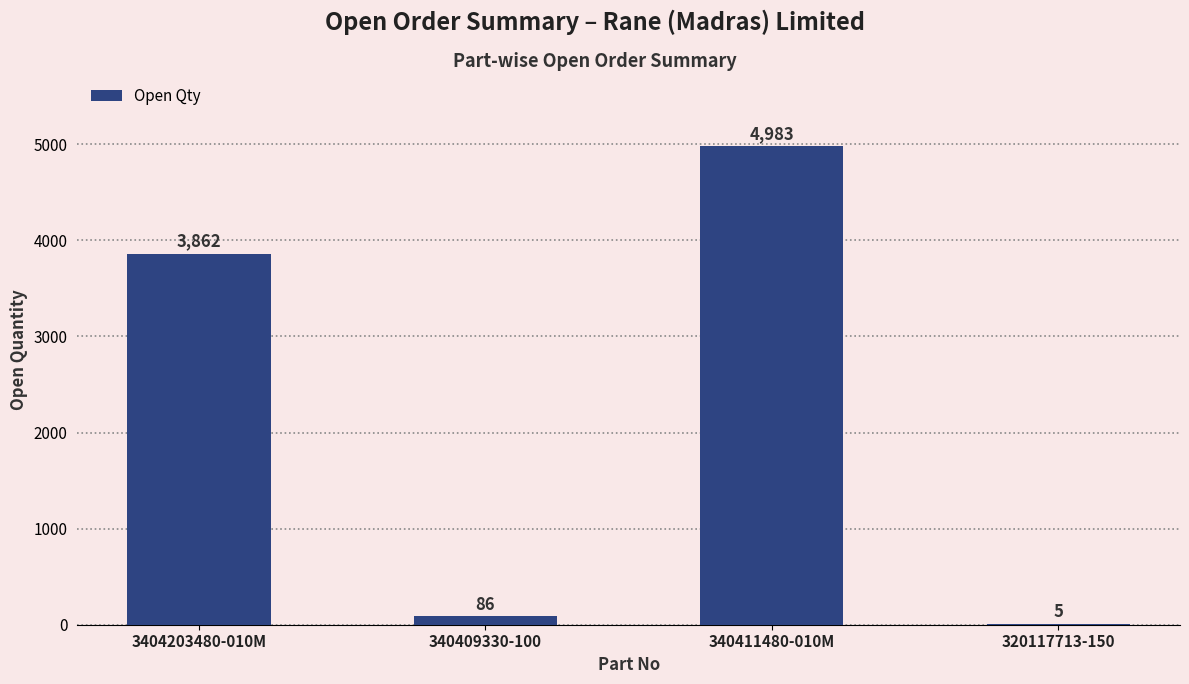

Approximately how many times larger is the value at 340409330-100 compared to 320117713-150?

17.2